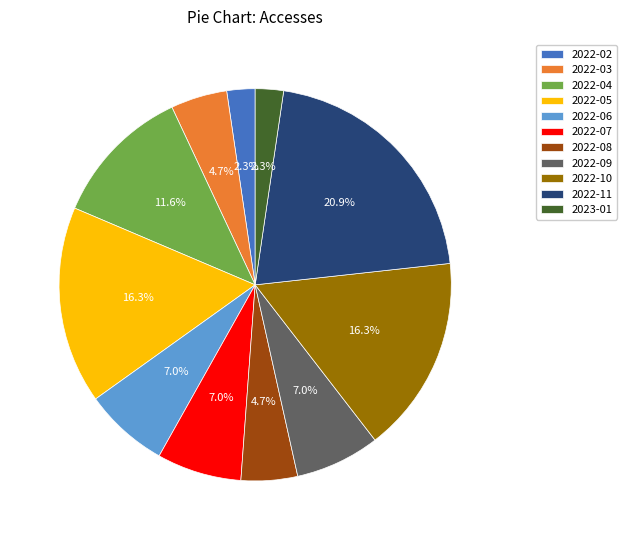

Combined, do 2022-11 and 2022-10 account for over 50%?

No